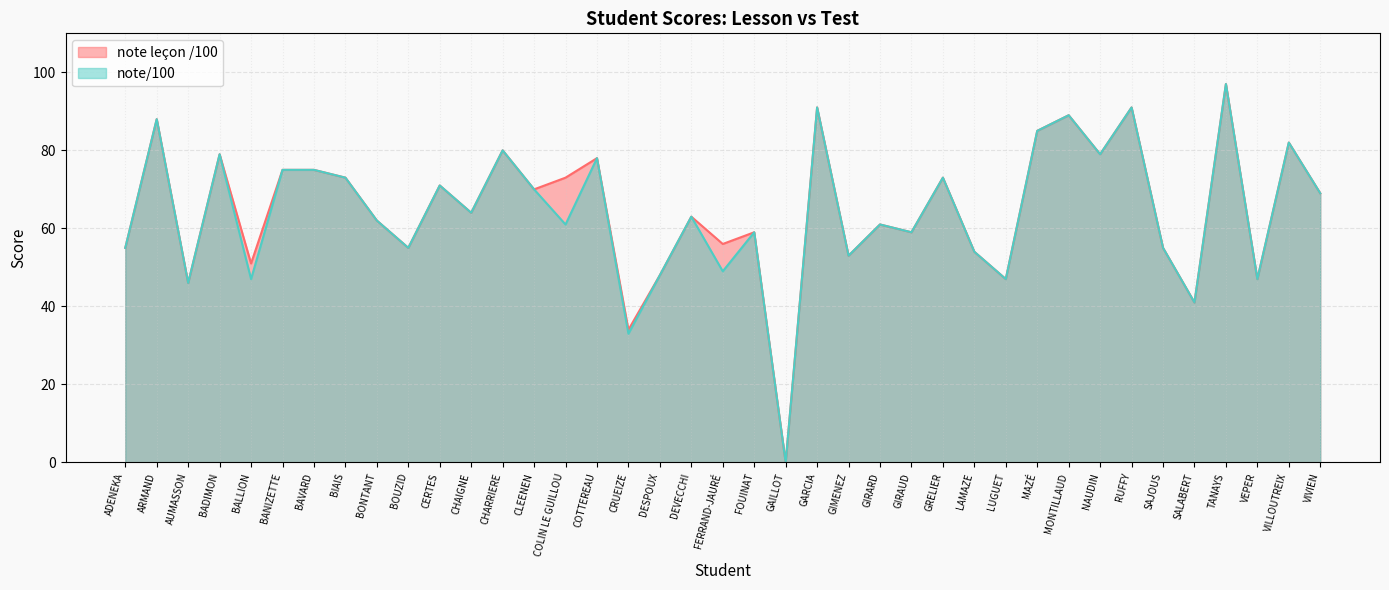

What position from the right is VILLOUTREIX?

2